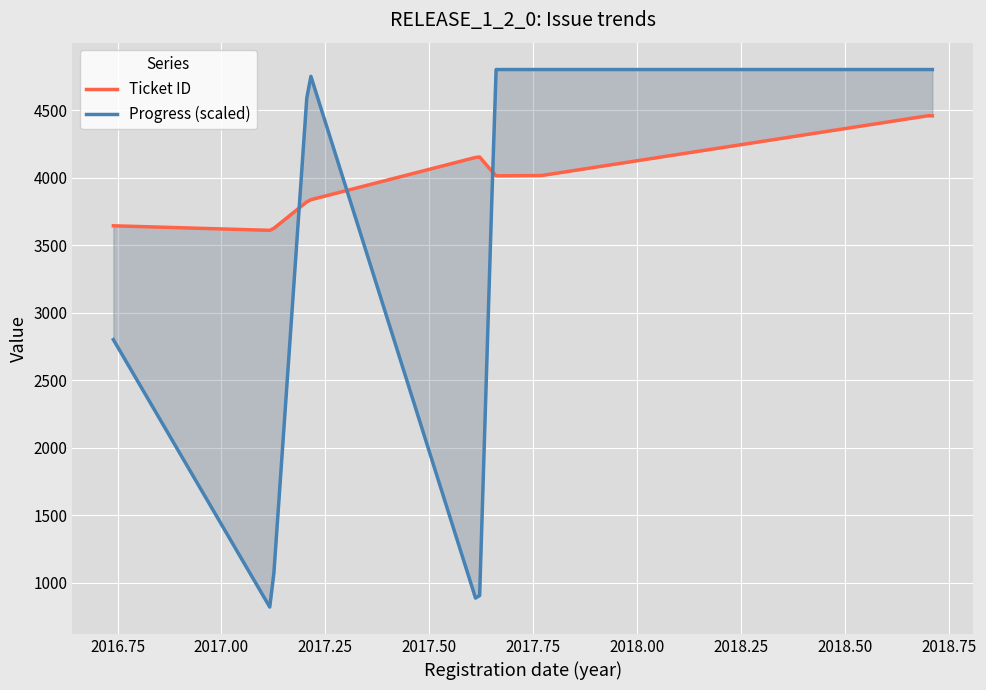

Rank the series by their average value, from highest to lowest.

ticket_id, progress